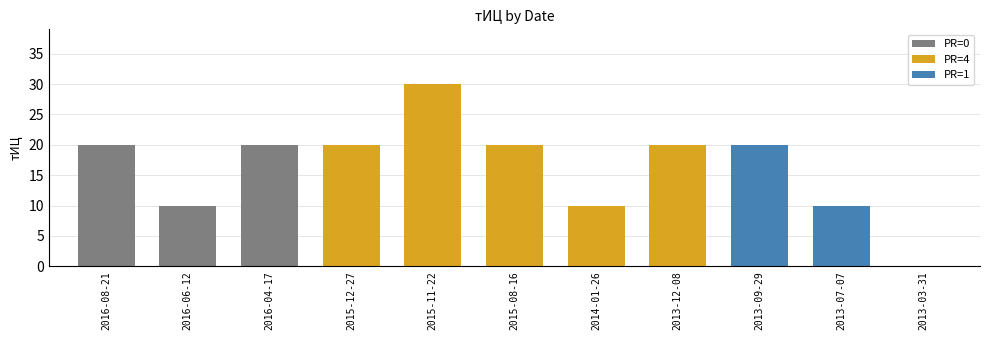

Reading left to right, list all the values displayed in this chart.

20	10	20	20	30	20	10	20	20	10	0